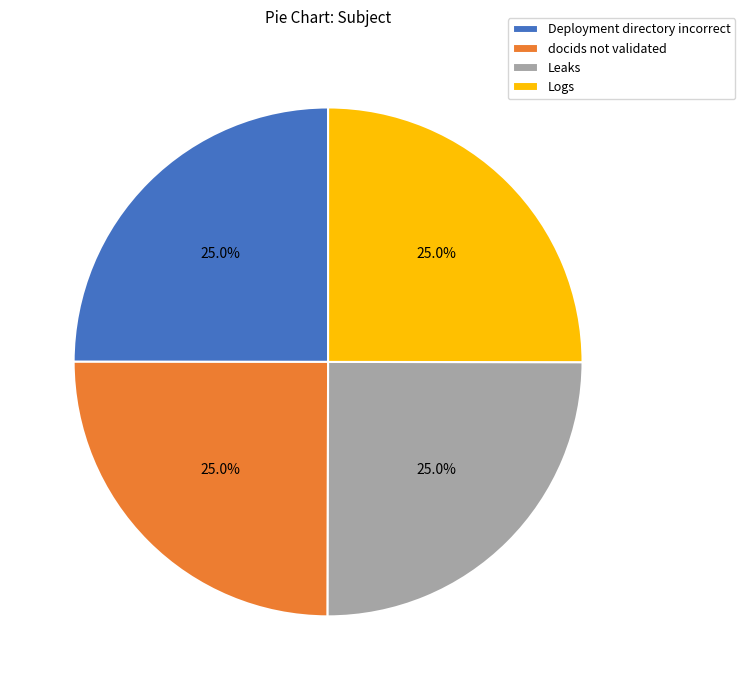

How many slices are in this pie chart?

4